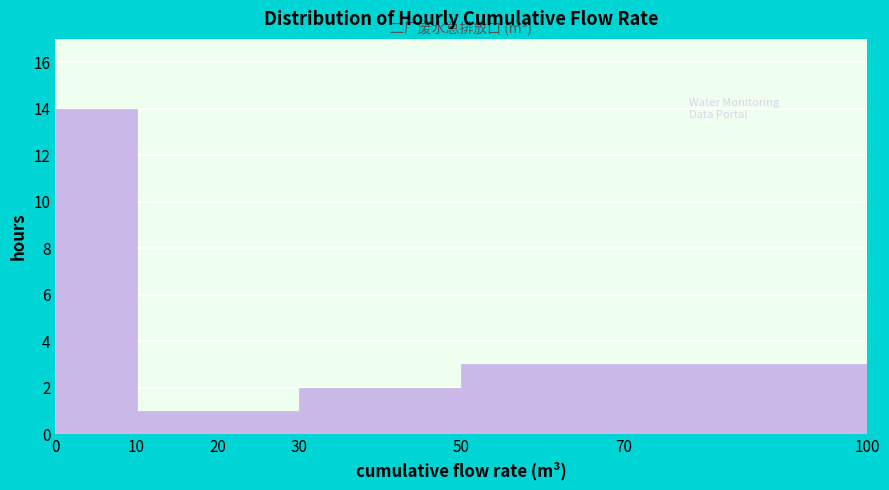

Reading left to right, list every bar in this chart as the range it spans on the x-axis followed by its height. The values are not printed on the chart, so give them approximately, as read against the axis.

0 to 10: 14
10 to 20: 1
20 to 30: 1
30 to 50: 2
50 to 70: 3
70 to 100: 3